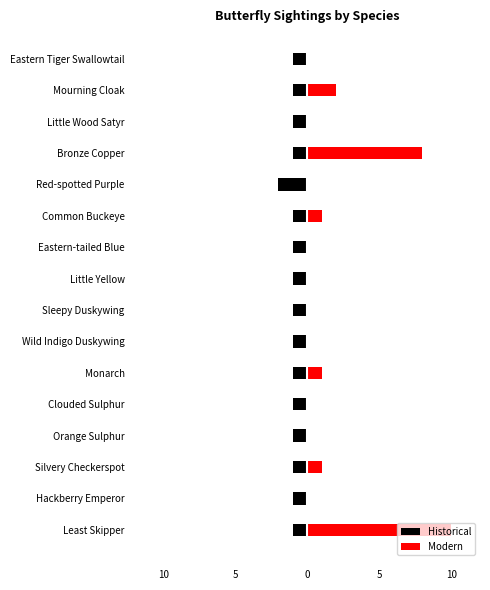

At how many categories does at least one series exceed 7?

2